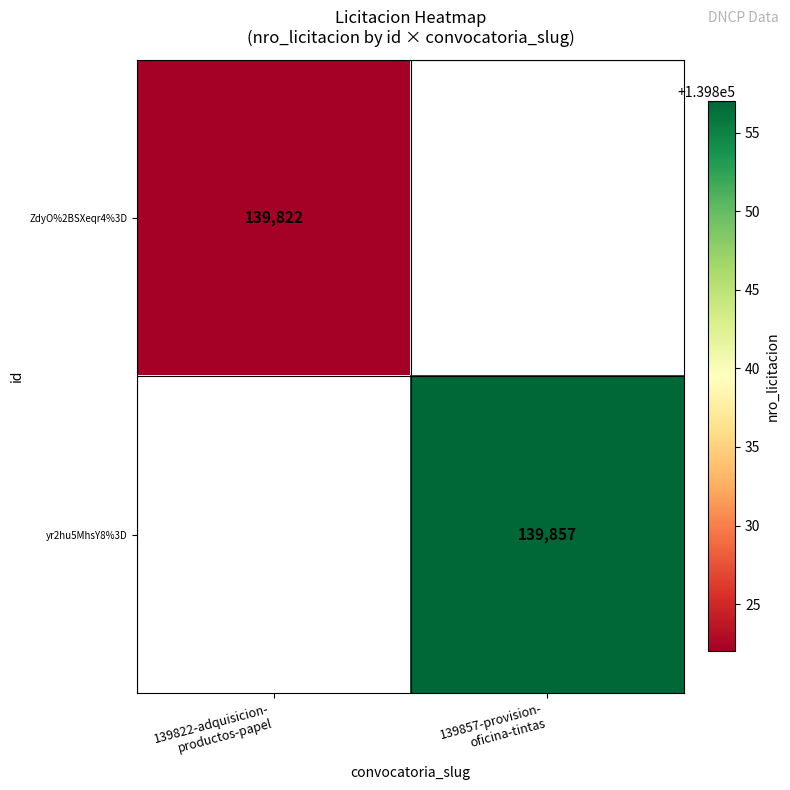

Where is ZdyO%2BSXeqr4%3D nearest to the value 139822?

139822-adquisicion- productos-papel